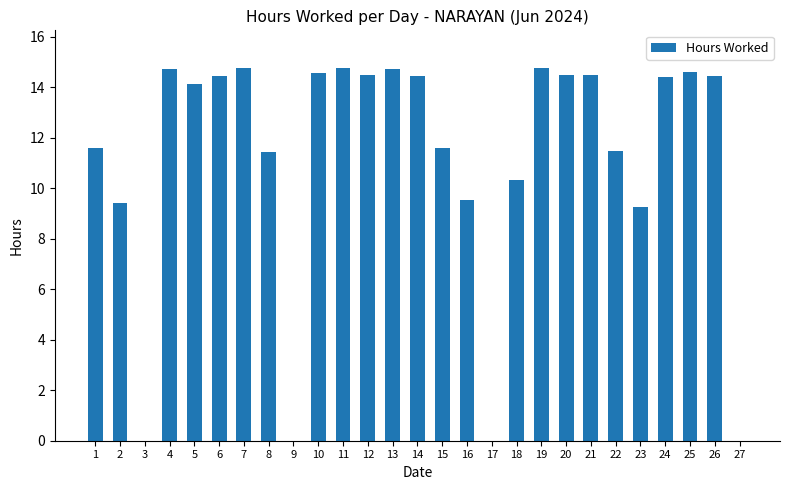

What is the ratio of the value at 5 to the value at 19?

1.0